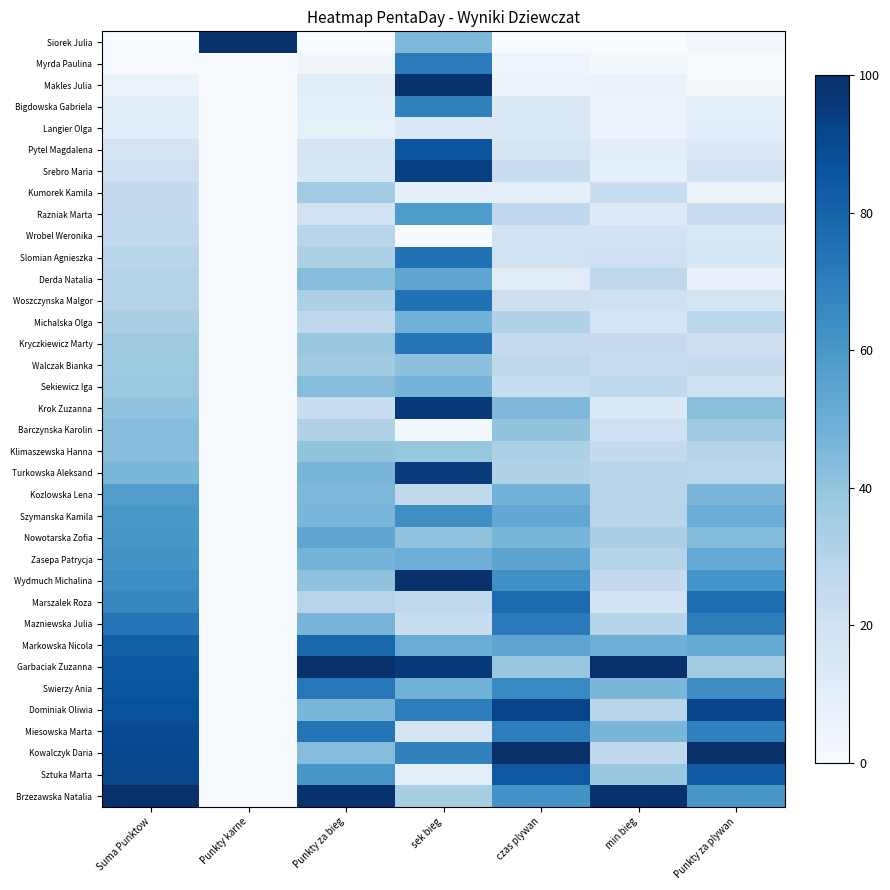

Rank the series by their maximum value, from highest to lowest.

Siorek Julia, Wydmuch Michalina, Garbaciak Zuzanna, Kowalczyk Daria, Brzezawska Natalia, Makles Julia, Krok Zuzanna, Turkowska Aleksand, Srebro Maria, Dominiak Oliwia, Sztuka Marta, Miesowska Marta, Pytel Magdalena, Swierzy Ania, Markowska Nicola, Marszalek Roza, Slomian Agnieszka, Woszczynska Malgor, Mazniewska Julia, Kryczkiewicz Marty, Myrda Paulina, Bigdowska Gabriela, Szymanska Kamila, Zasepa Patrycja, Nowotarska Zofia, Razniak Marta, Kozlowska Lena, Derda Natalia, Michalska Olga, Sekiewicz Iga, Klimaszewska Hanna, Barczynska Karolin, Walczak Bianka, Kumorek Kamila, Wrobel Weronika, Langier Olga